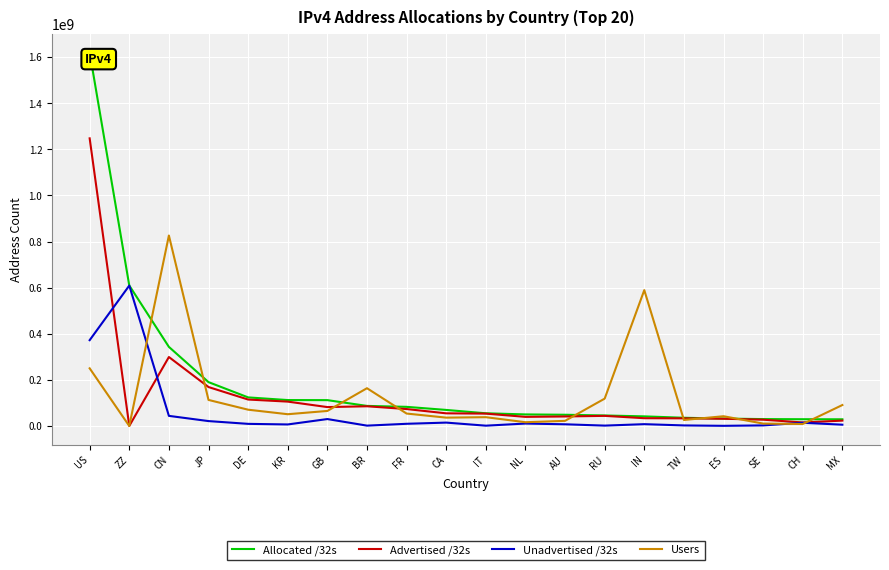

Is it true that Advertised /32s equals 73502464 at FR?

True